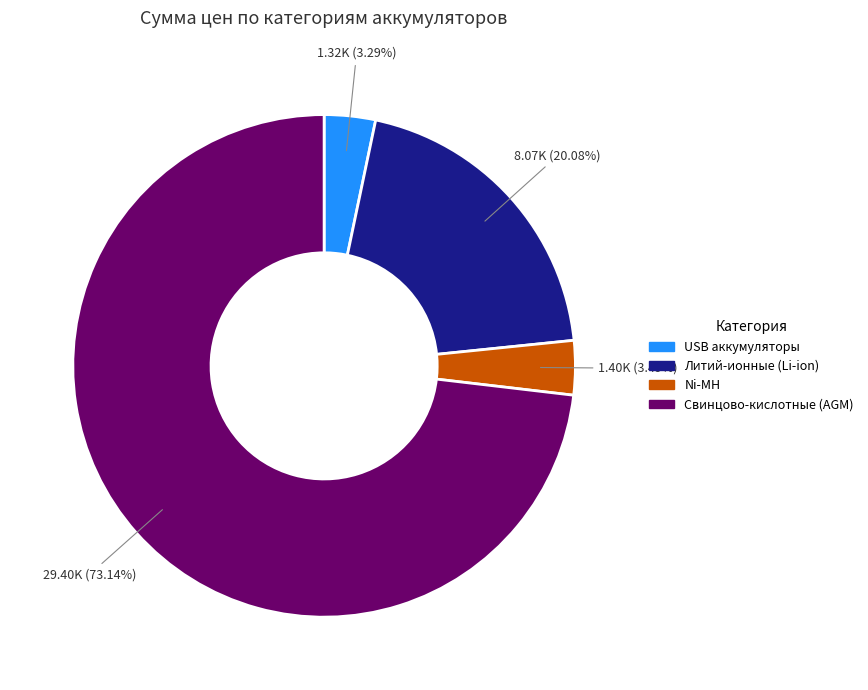

Is there a majority slice in this chart?

Yes